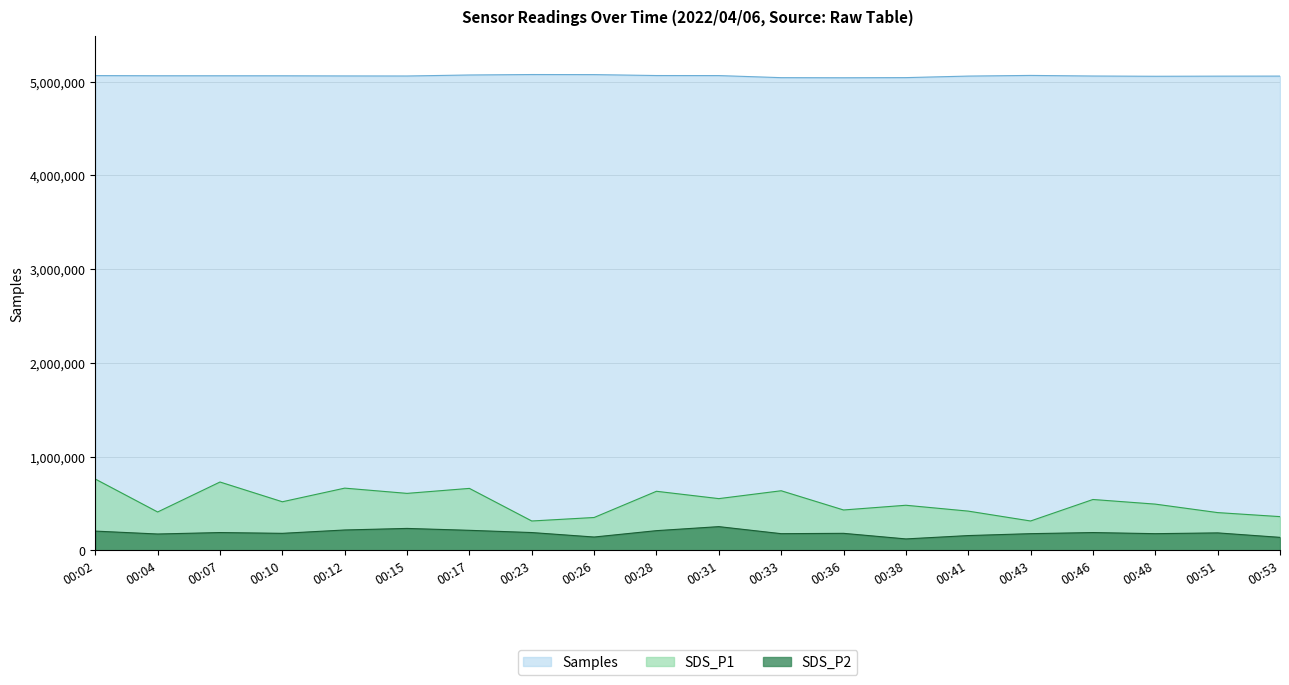

What is the total value across all series at 00:10?

5765263.9